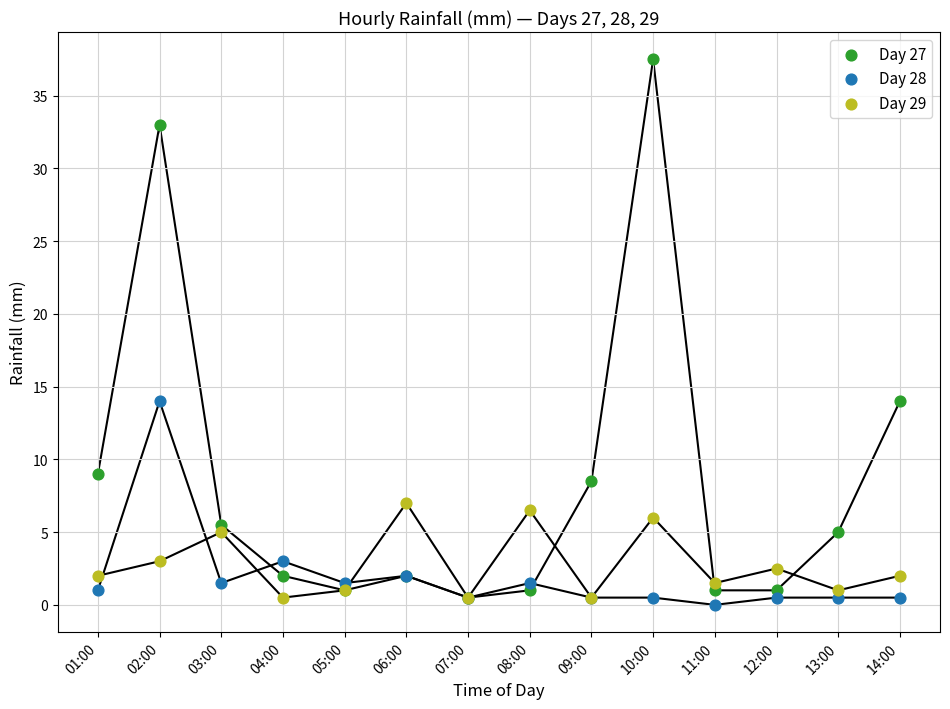

What are all the series names shown in the legend?

Day 27, Day 28, Day 29